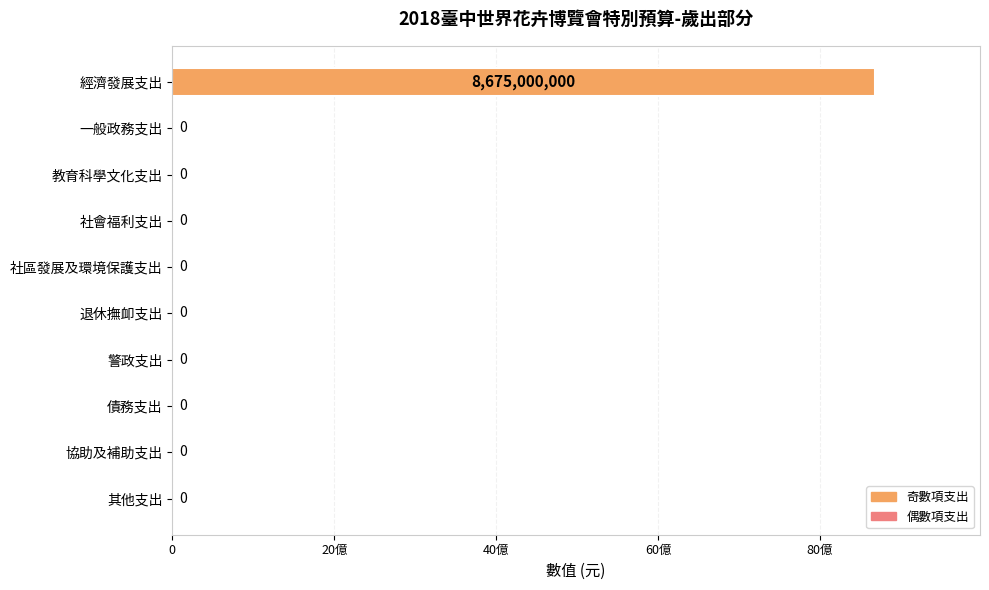

Rank the categories by value from lowest to highest.

一般政務支出, 教育科學文化支出, 社會福利支出, 社區發展及環境保護支出, 退休撫卹支出, 警政支出, 債務支出, 協助及補助支出, 其他支出, 經濟發展支出